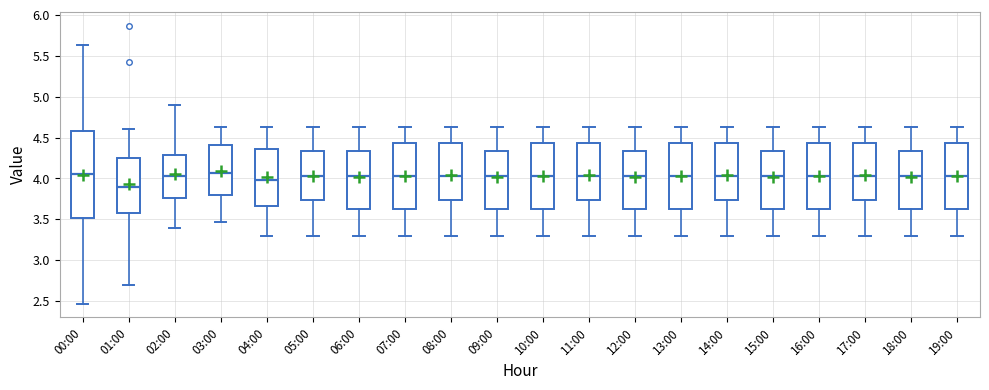

Reading left to right, transcribe this box plot: for each box, give where its median line is, the range the box spans, and where its two whiskers end, as read against the y-axis. The values are not printed on the chart, so give them approximately, as read against the axis.

00:00: median 4.05, box 3.50 to 4.60, whiskers 2.45 to 5.65
01:00: median 3.90, box 3.60 to 4.25, whiskers 2.70 to 4.60
02:00: median 4.05, box 3.75 to 4.30, whiskers 3.40 to 4.90
03:00: median 4.05, box 3.80 to 4.40, whiskers 3.45 to 4.65
04:00: median 4.00, box 3.65 to 4.35, whiskers 3.30 to 4.65
05:00: median 4.05, box 3.75 to 4.35, whiskers 3.30 to 4.65
06:00: median 4.05, box 3.65 to 4.35, whiskers 3.30 to 4.65
07:00: median 4.05, box 3.65 to 4.45, whiskers 3.30 to 4.65
08:00: median 4.05, box 3.75 to 4.45, whiskers 3.30 to 4.65
09:00: median 4.05, box 3.65 to 4.35, whiskers 3.30 to 4.65
10:00: median 4.05, box 3.65 to 4.45, whiskers 3.30 to 4.65
11:00: median 4.05, box 3.75 to 4.45, whiskers 3.30 to 4.65
12:00: median 4.05, box 3.65 to 4.35, whiskers 3.30 to 4.65
13:00: median 4.05, box 3.65 to 4.45, whiskers 3.30 to 4.65
14:00: median 4.05, box 3.75 to 4.45, whiskers 3.30 to 4.65
15:00: median 4.05, box 3.65 to 4.35, whiskers 3.30 to 4.65
16:00: median 4.05, box 3.65 to 4.45, whiskers 3.30 to 4.65
17:00: median 4.05, box 3.75 to 4.45, whiskers 3.30 to 4.65
18:00: median 4.05, box 3.65 to 4.35, whiskers 3.30 to 4.65
19:00: median 4.05, box 3.65 to 4.45, whiskers 3.30 to 4.65